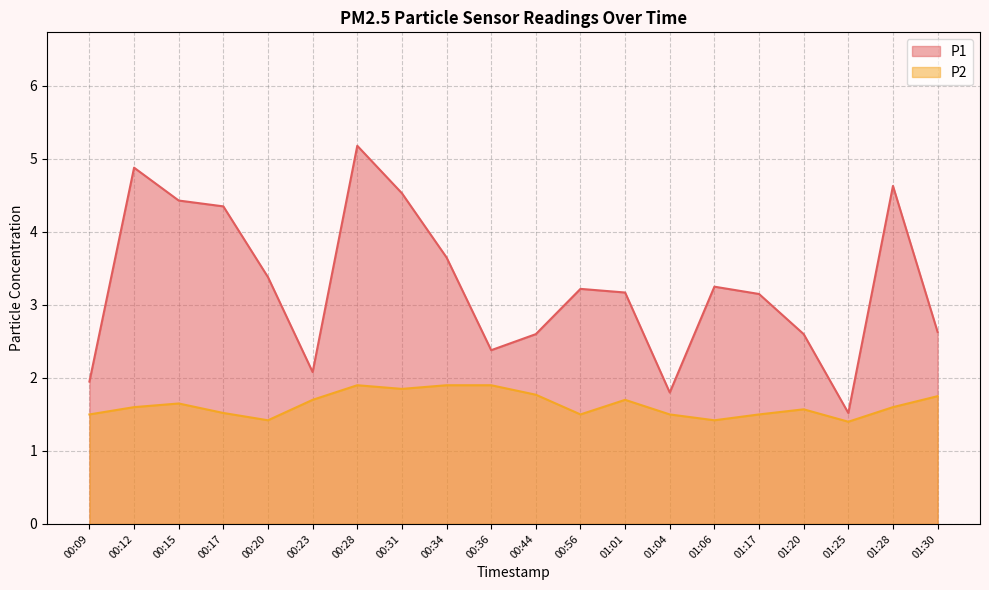

Which category has the lowest value in the P1 series?

01:25